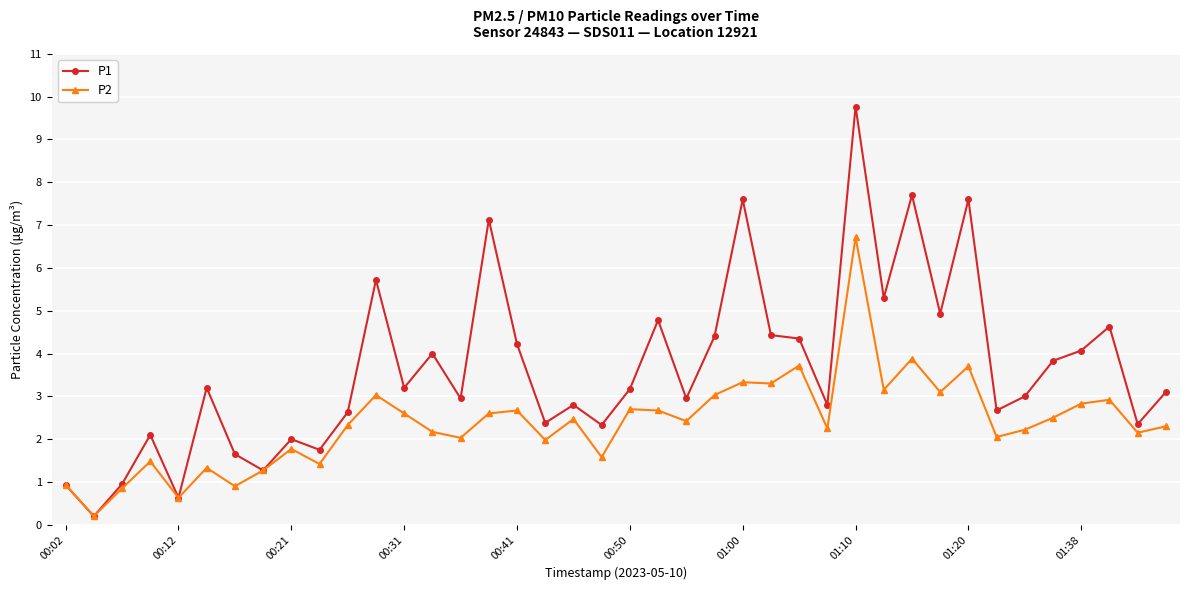

Which series has the largest total across all categories?

P1